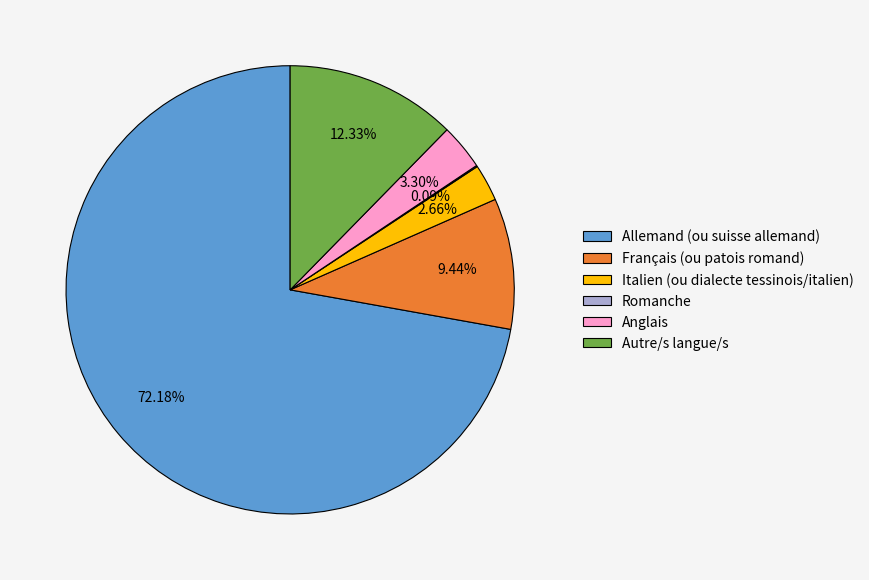

Do Autre/s langue/s and Italien (ou dialecte tessinois/italien) together represent more than half of the pie?

No